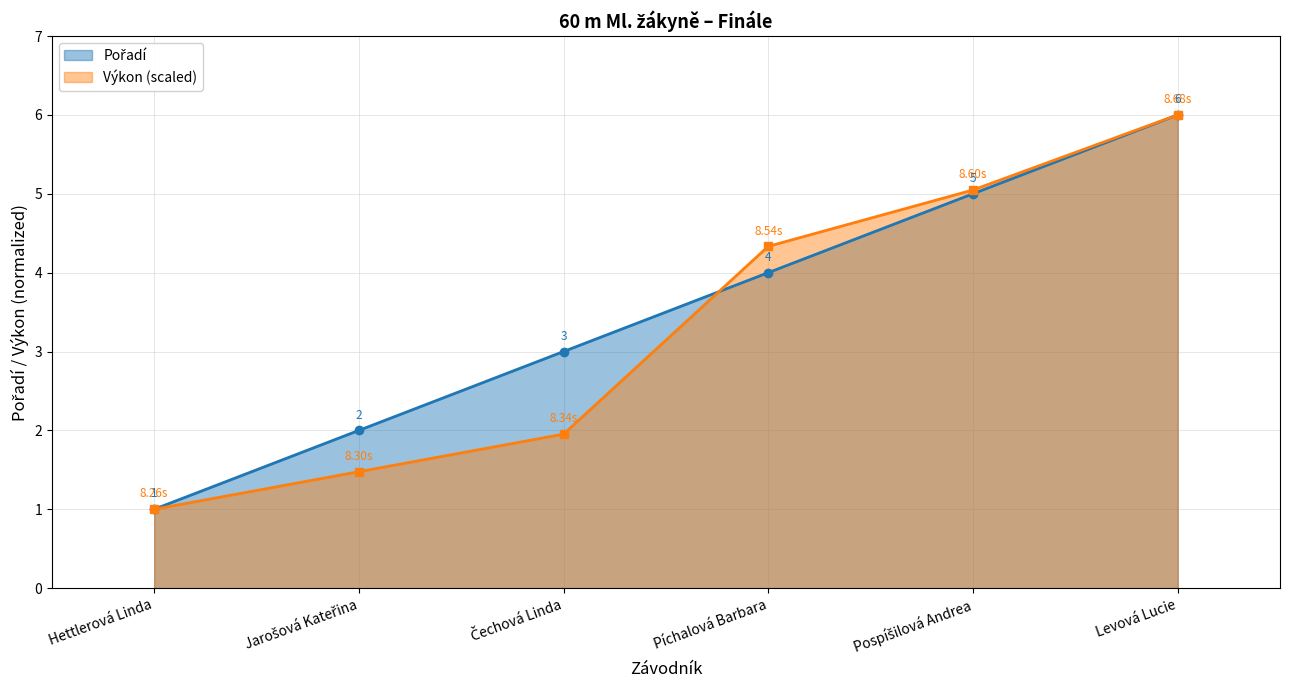

True or false: Pořadí has a value of 1.0 at Hettlerová Linda.

True